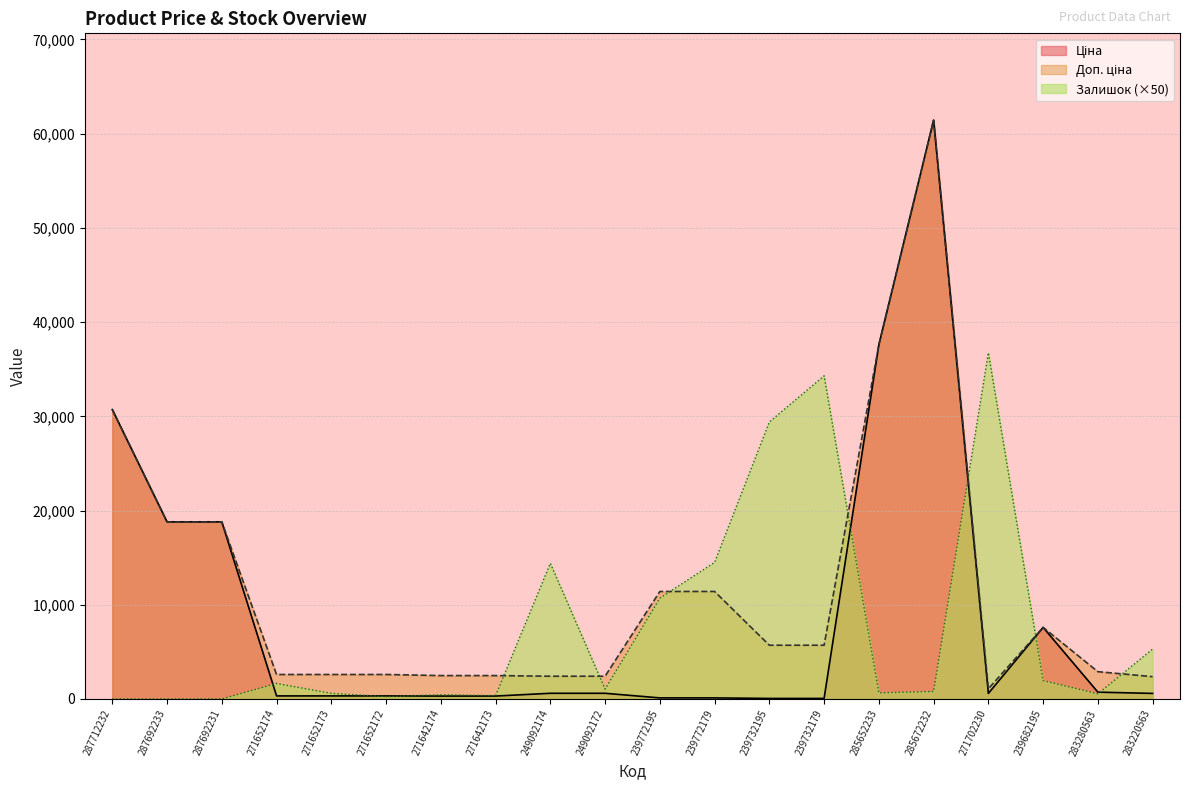

Which series has the largest total across all categories?

Доп. ціна